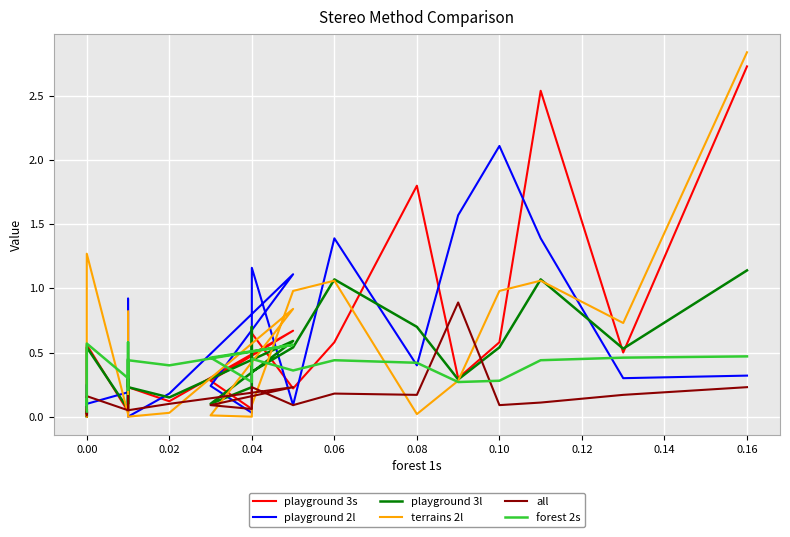

How many positive values does the playground 3l series have?

29